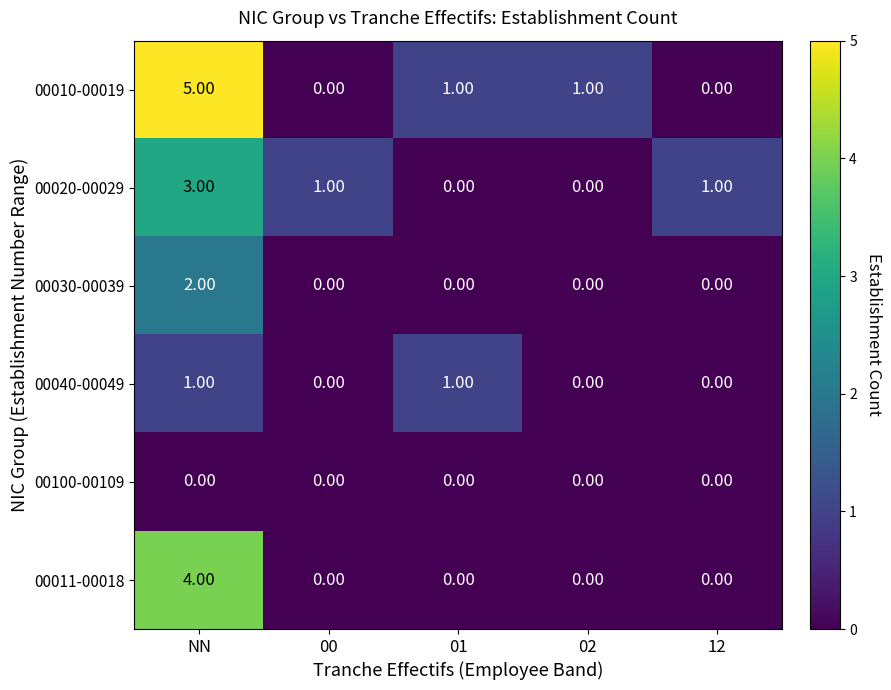

Which series has the largest range (max minus min)?

00010-00019